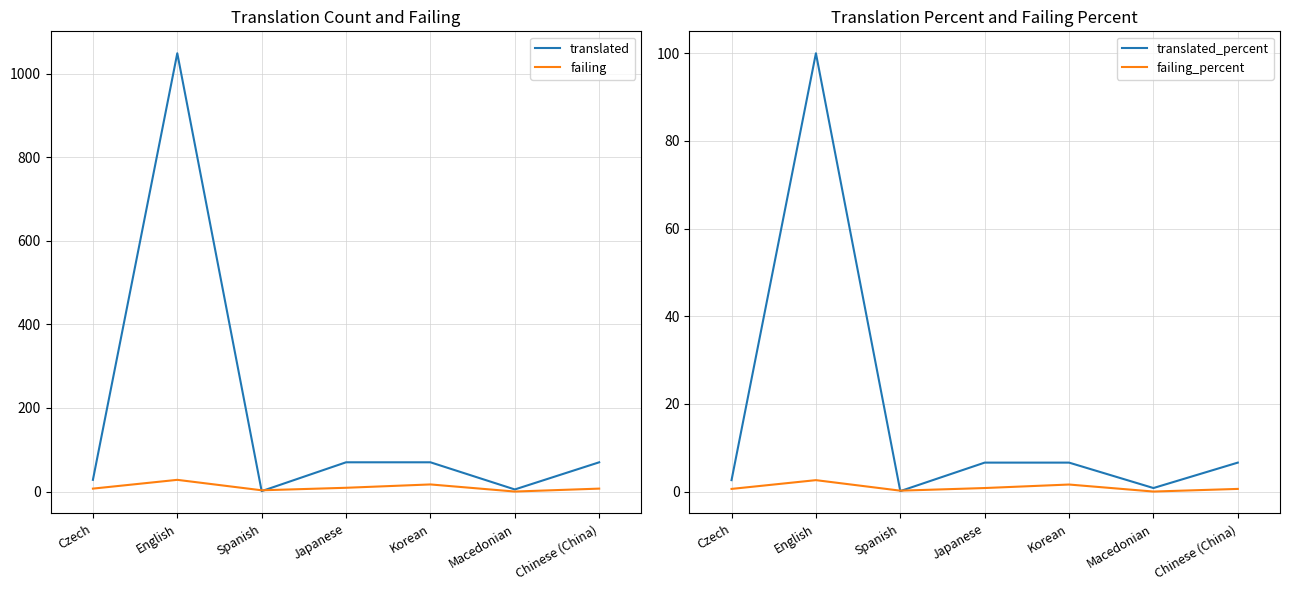

How many positive values does the failing series have?

6